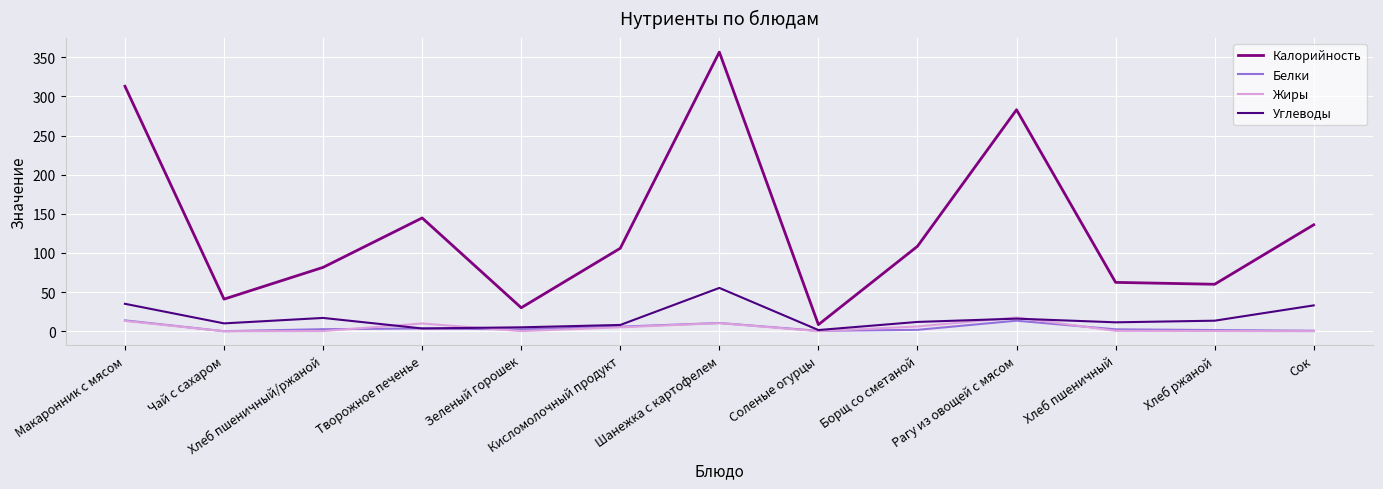

How many lines are shown in the chart?

4